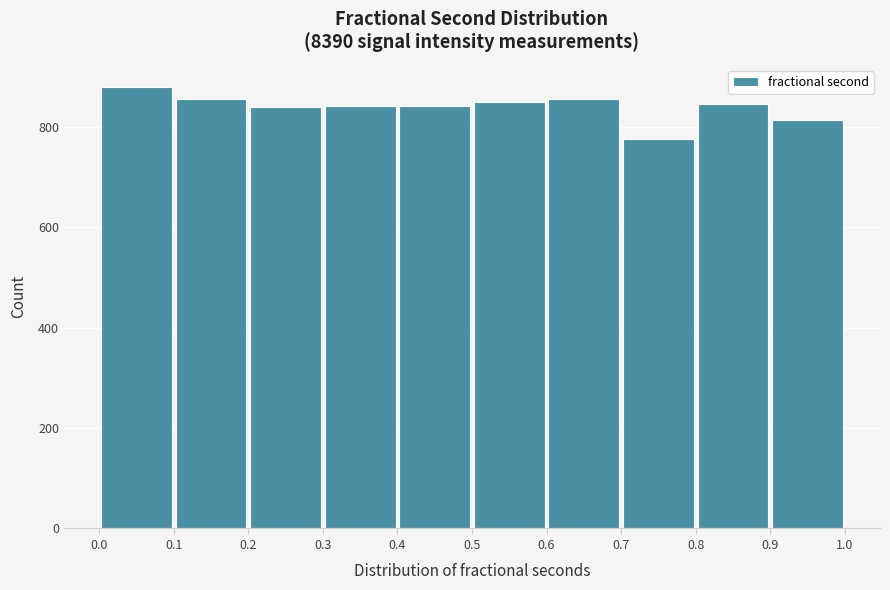

Which range on the x-axis has the tallest bar?

0.0 to 0.1